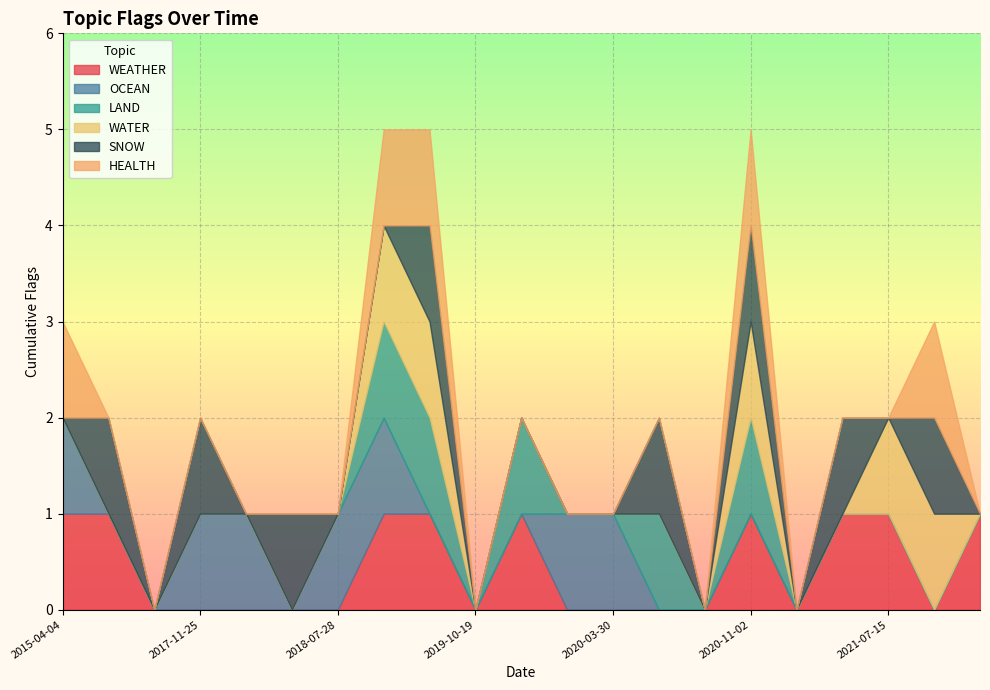

Is the value of SNOW at 2015-04-04 greater than the value of LAND at 2023-06-26?

No